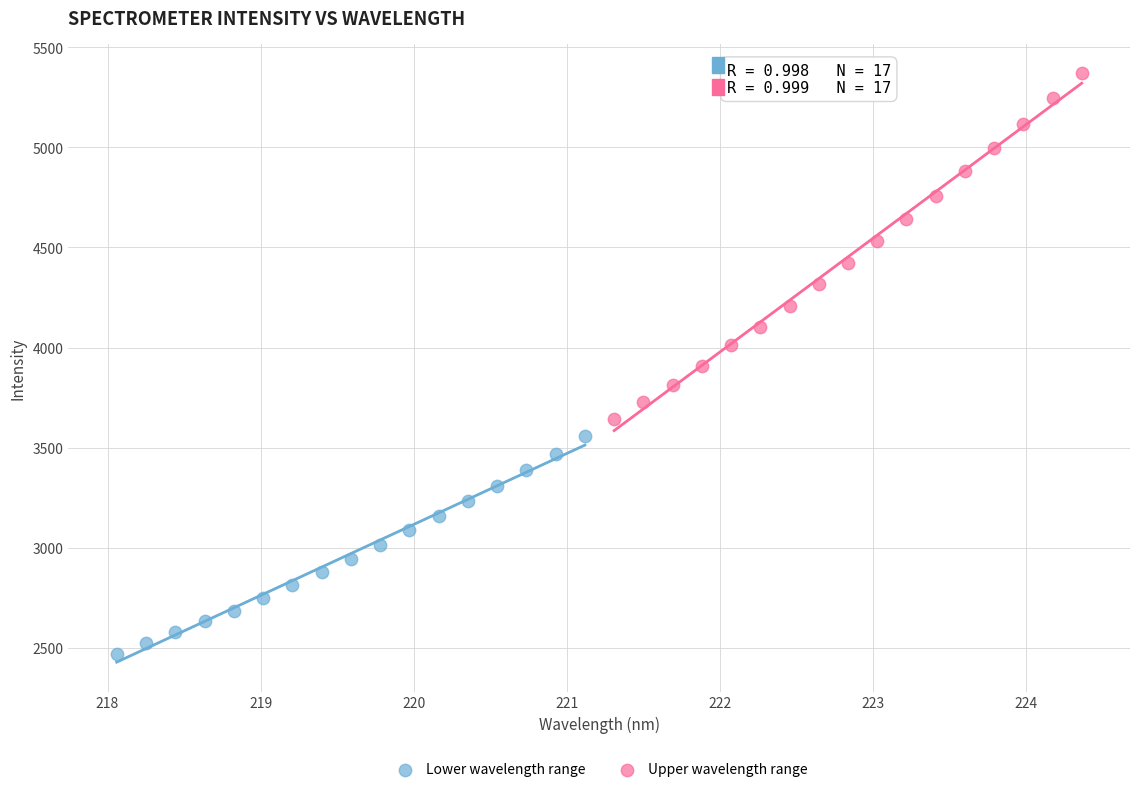

Which series has the widest spread of Y values?

Upper wavelength range